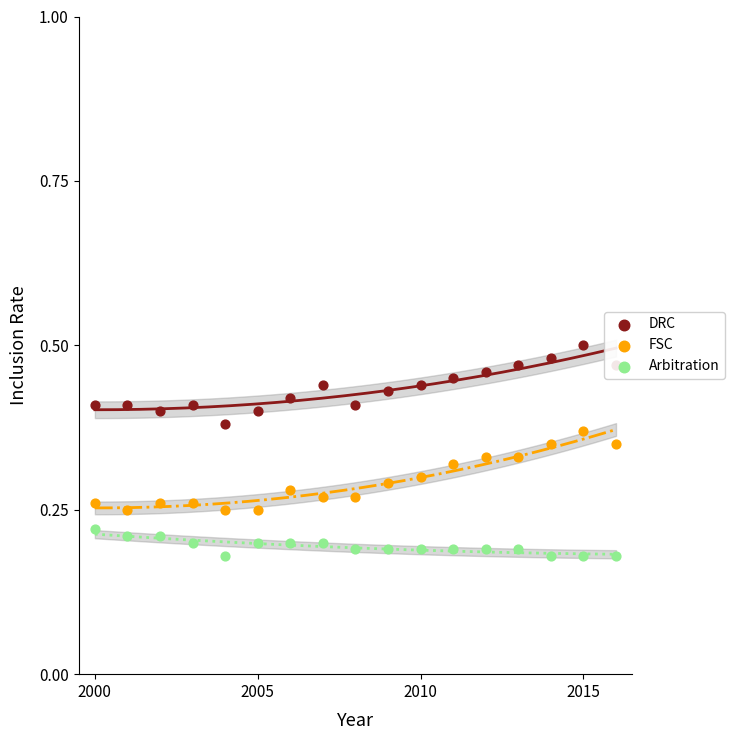

Which series contains the highest Y value?

DRC